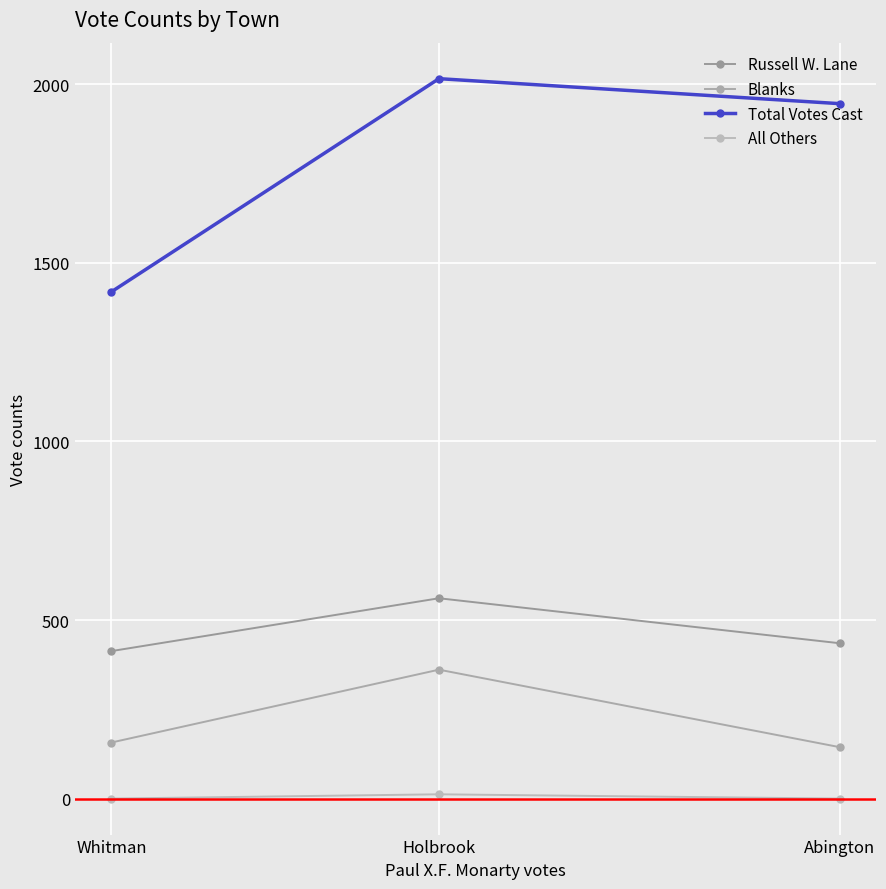

What is the label of the 3rd point from the right?

Whitman